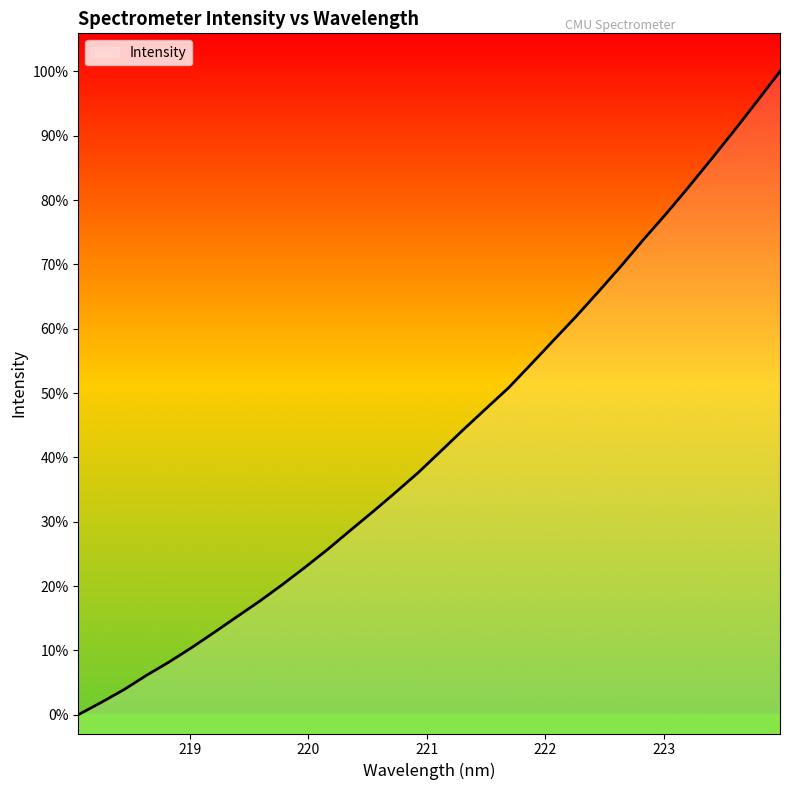

Does the chart have visible grid lines?

No